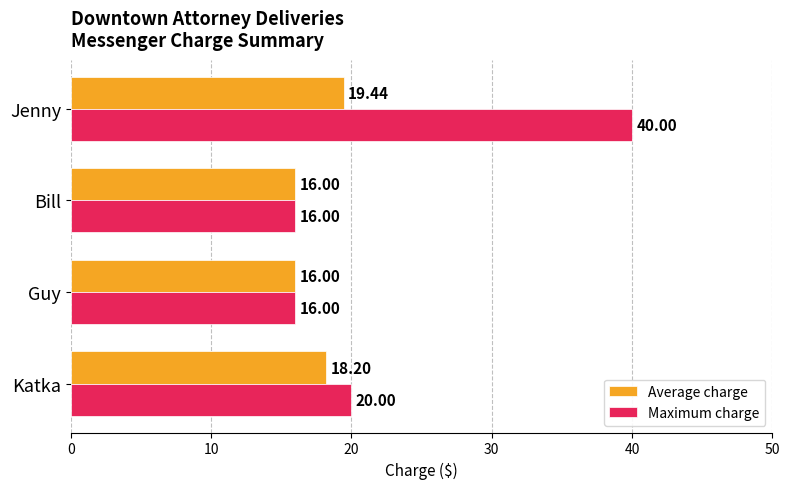

At how many categories does at least one series exceed 27?

1